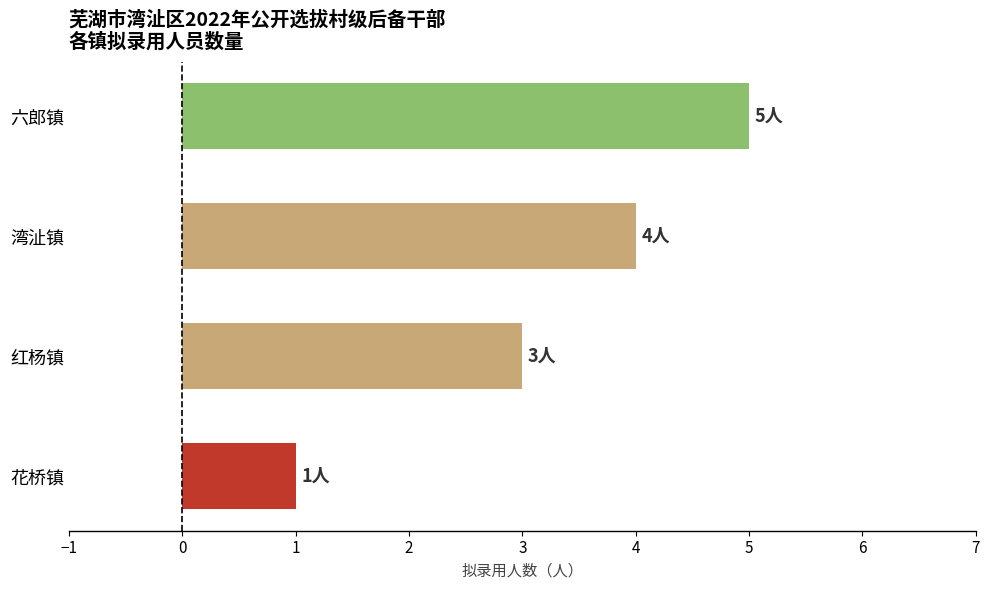

Rank the categories by value from lowest to highest.

花桥镇, 红杨镇, 湾沚镇, 六郎镇